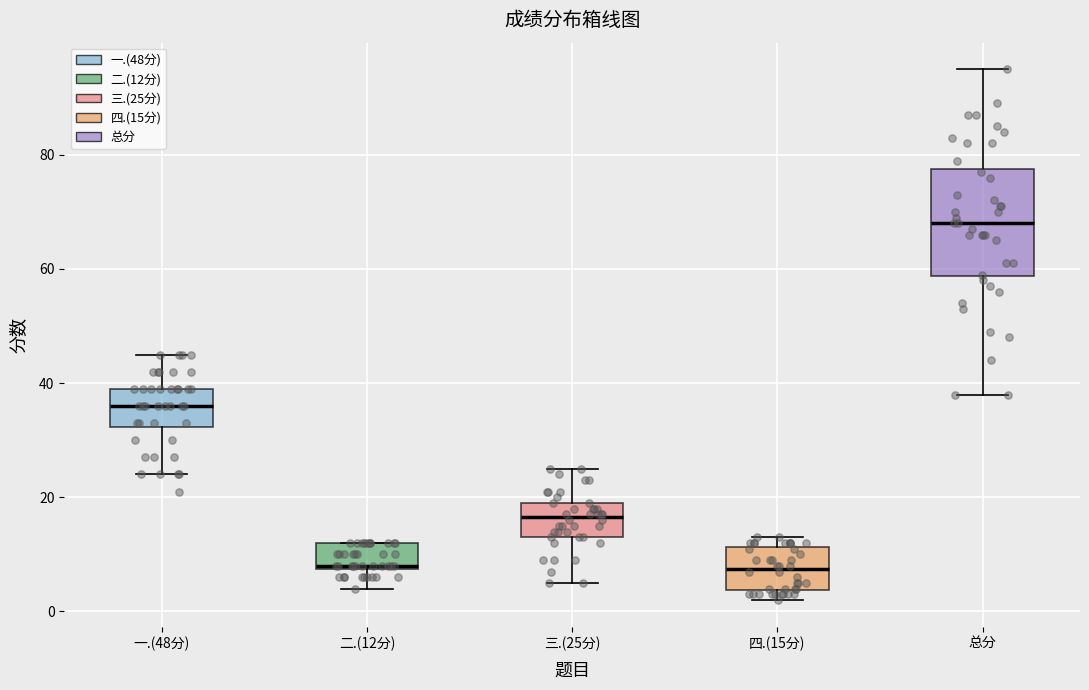

Which box is the tallest, from its lower edge to its upper edge?

总分